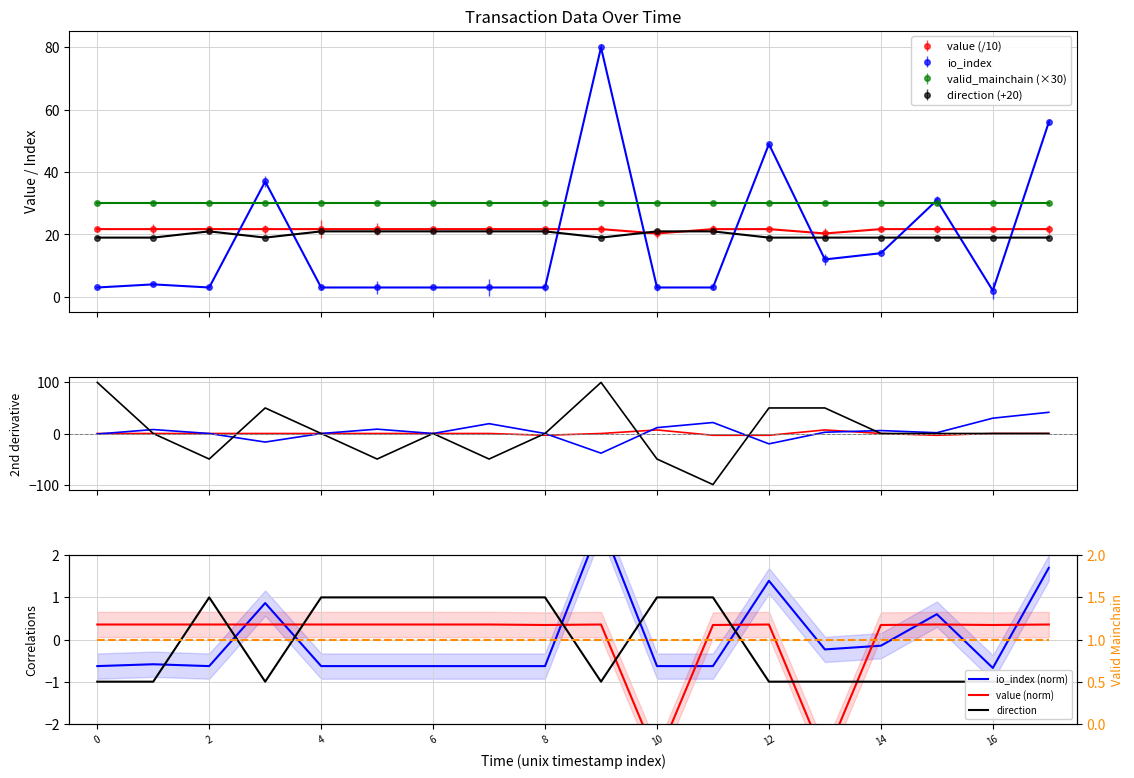

How many interior local peaks does the value series have?

3